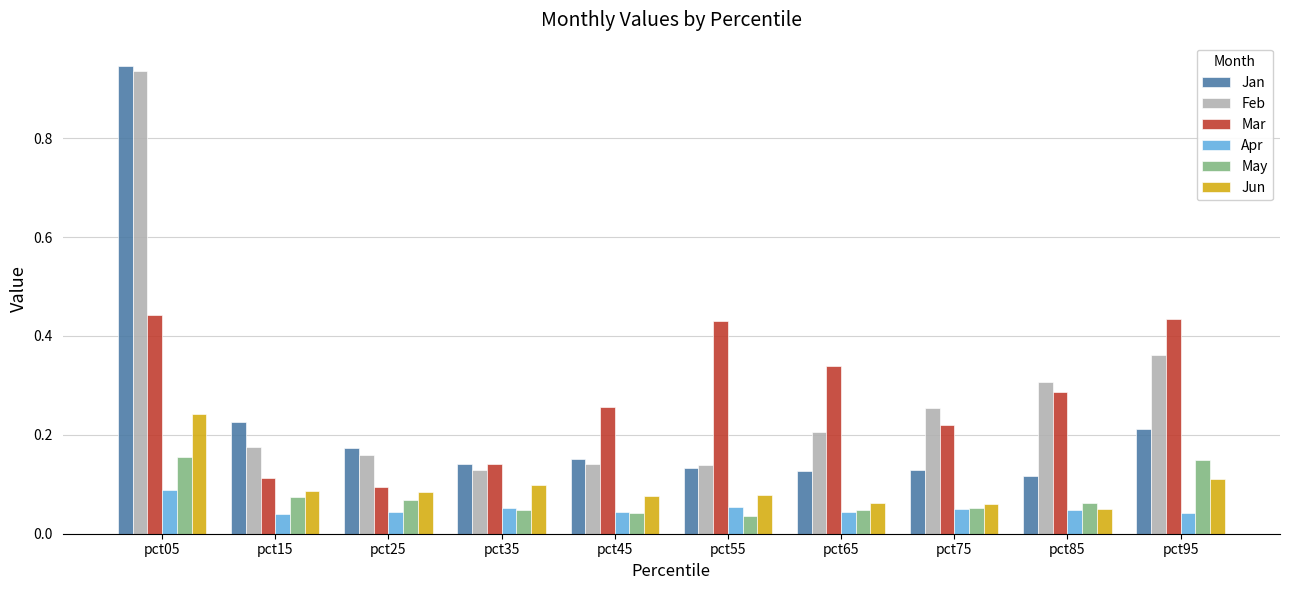

What is the sum of all Apr values?

0.5